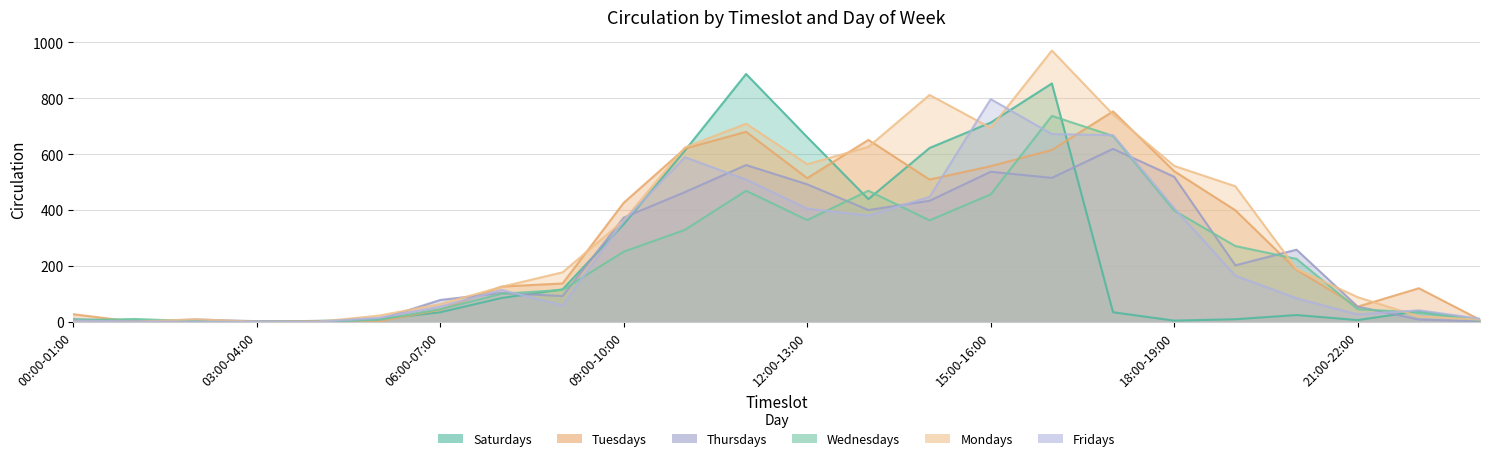

At 03:00-04:00, list the series in order from smallest to largest.

Tuesdays, Wednesdays, Mondays, Fridays, Saturdays, Thursdays